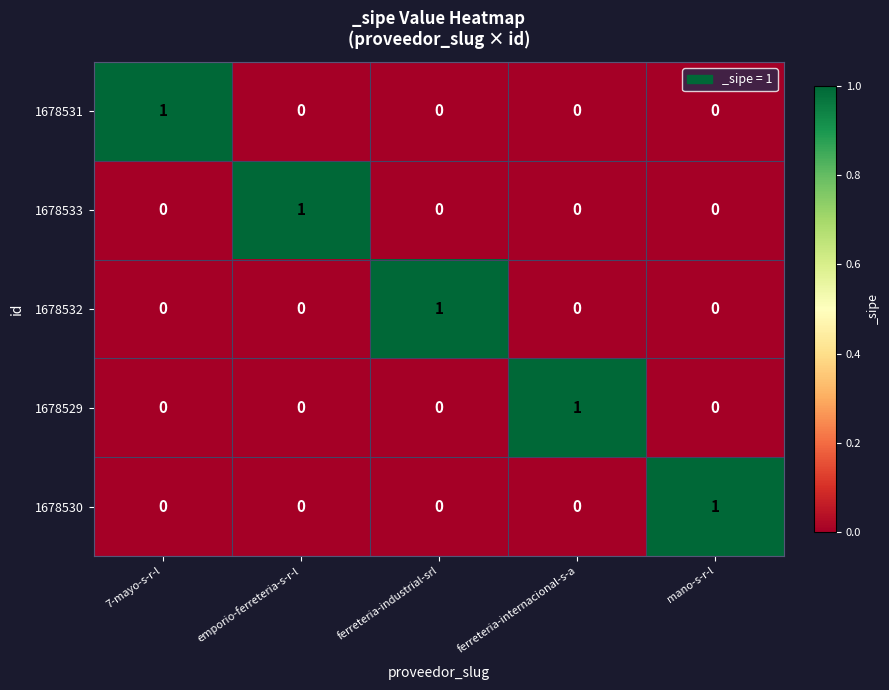

True or false: 1678531 has a value of 2 at 7-mayo-s-r-l.

False